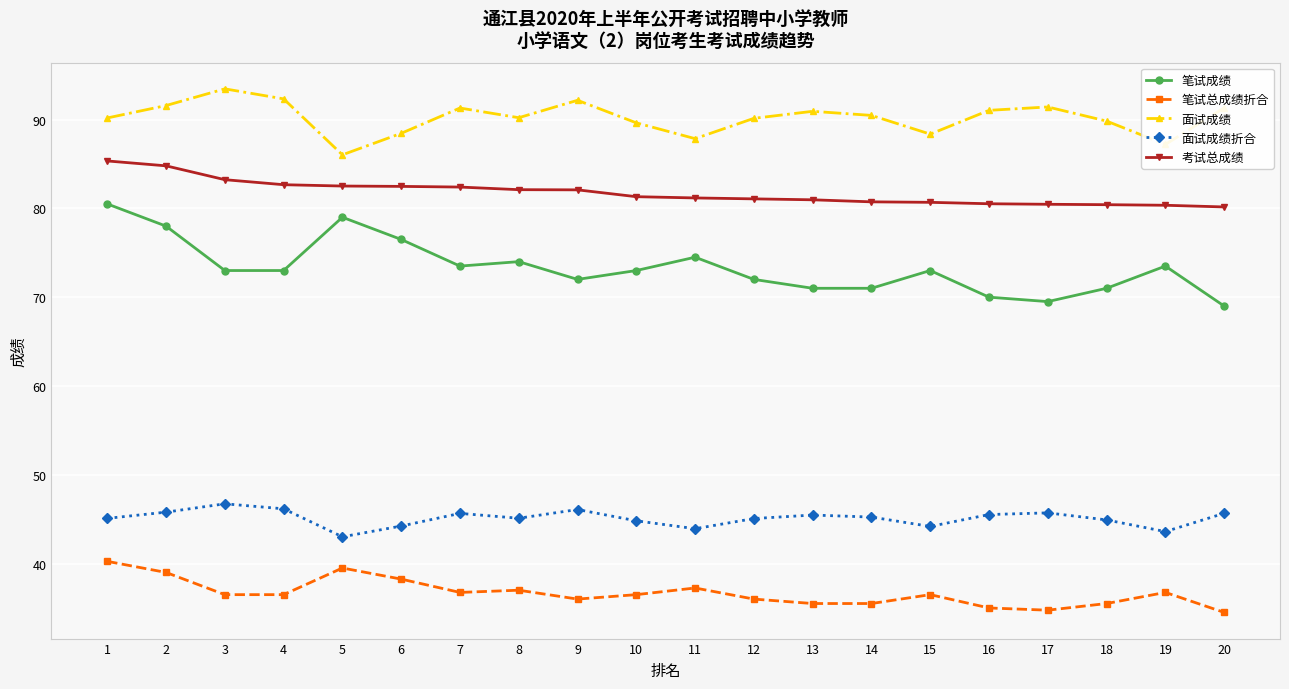

List the series in order of their peak value, highest first.

面试成绩, 考试总成绩, 笔试成绩, 面试成绩折合, 笔试总成绩折合